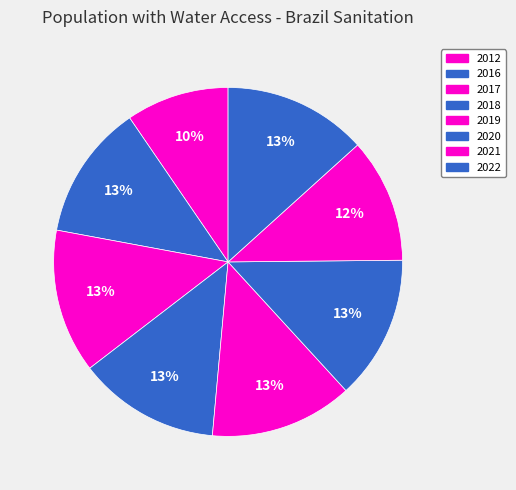

Combined, what portion of the pie is 2017 and 2020?

26.7%